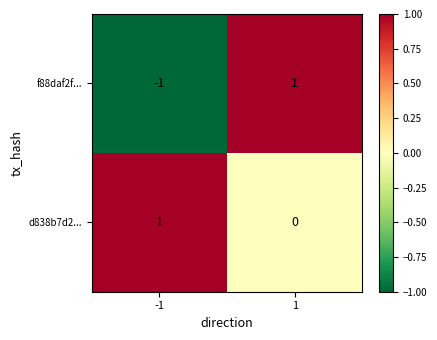

List the series in order of their overall mean, highest first.

d838b7d2..., f88daf2f...